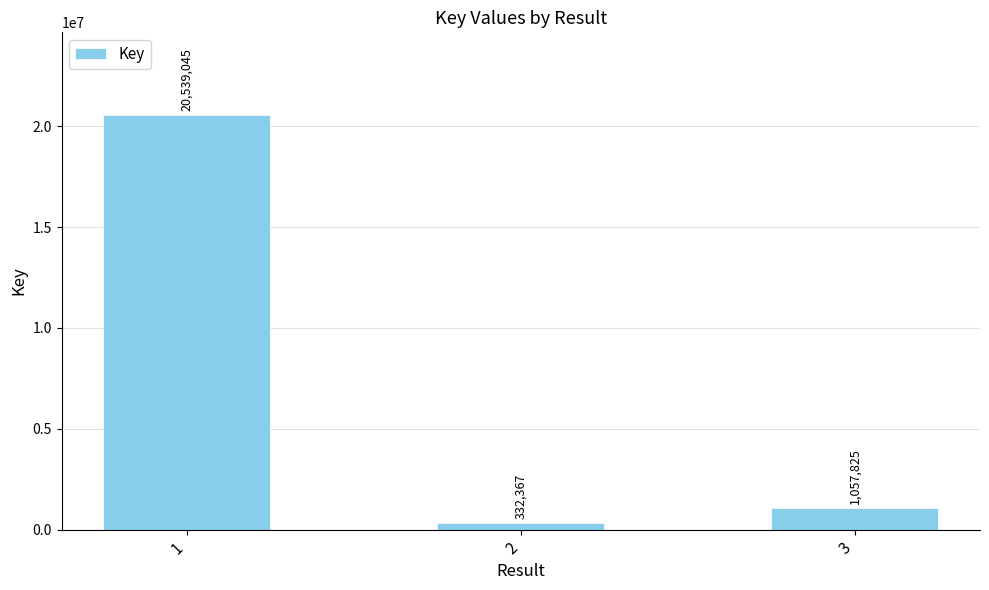

List the labels in order of value, largest first.

1, 3, 2